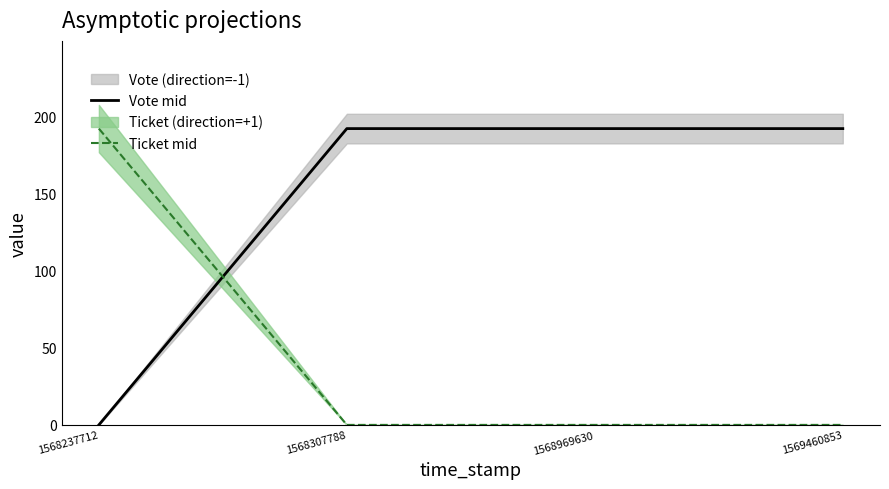

How many lines are shown in the chart?

2